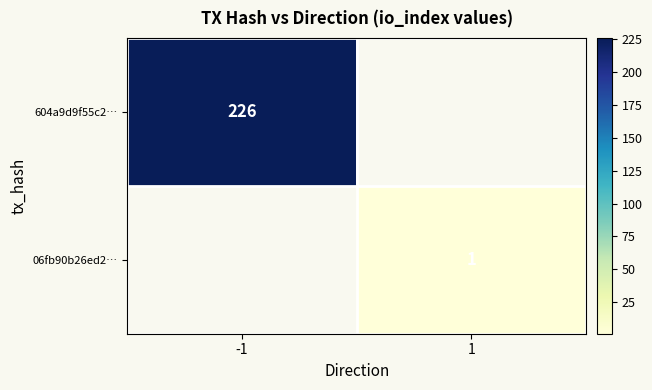

True or false: 06fb90b26ed2… has a value of 1 at 1.

True